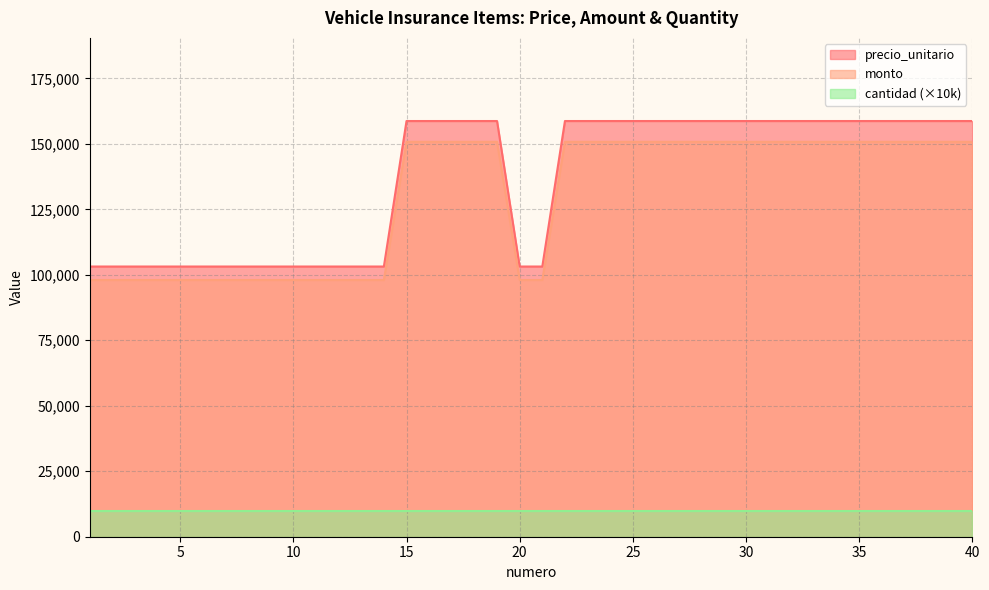

How many data points does each series have?

40